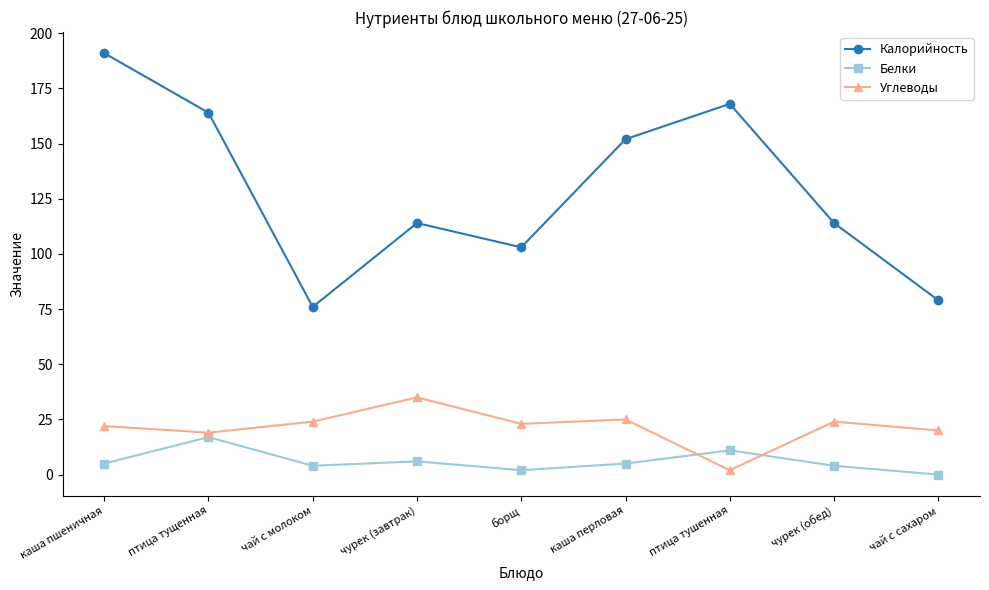

Reading left to right, transcribe all the data shown in this chart.

Калорийность: каша пшеничная=191	птица тущенная=164	чай с молоком=76	чурек (завтрак)=114	борщ=103	каша перловая=152	птица тушенная=168	чурек (обед)=114	чай с сахаром=79
Белки: каша пшеничная=5	птица тущенная=17	чай с молоком=4	чурек (завтрак)=6	борщ=2	каша перловая=5	птица тушенная=11	чурек (обед)=4	чай с сахаром=0
Углеводы: каша пшеничная=22	птица тущенная=19	чай с молоком=24	чурек (завтрак)=35	борщ=23	каша перловая=25	птица тушенная=2	чурек (обед)=24	чай с сахаром=20